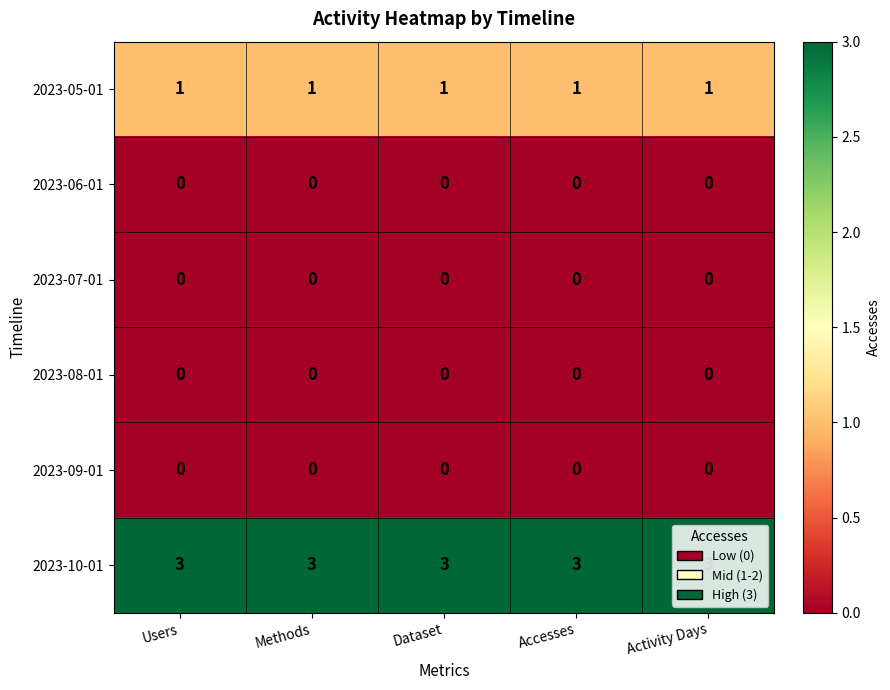

What is the spread (max minus min) of values at Dataset?

3